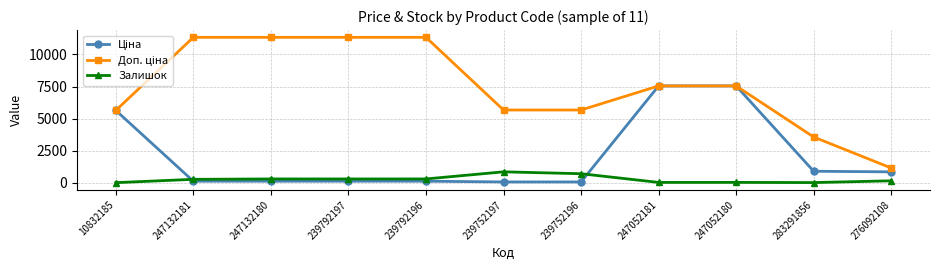

What is the difference between the Залишок values at 247052181 and 276092108?

125.0